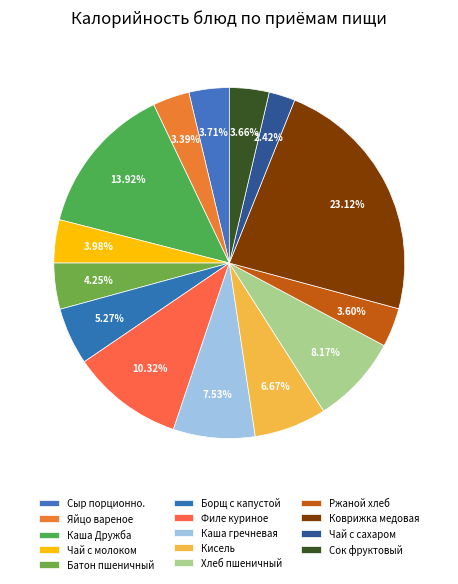

Is it true that Чай с сахаром is 1% of the pie?

False